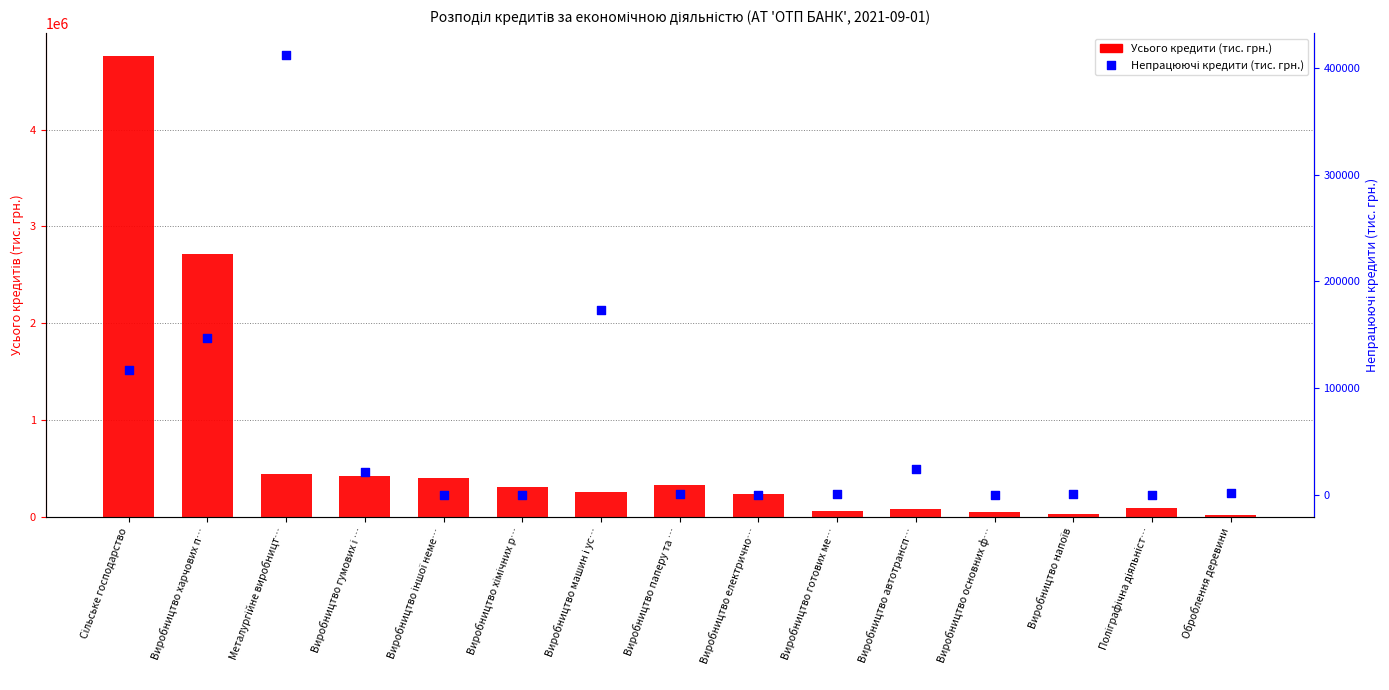

What are all the series names shown in the legend?

Усього кредити (тис. грн.), Непрацюючі кредити (тис. грн.)